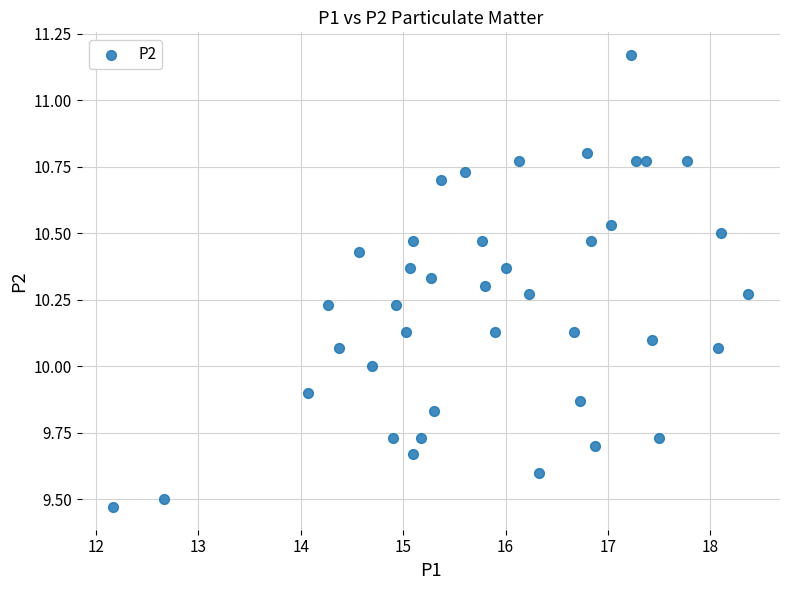

What is the range of Y values (max minus min)?

1.7